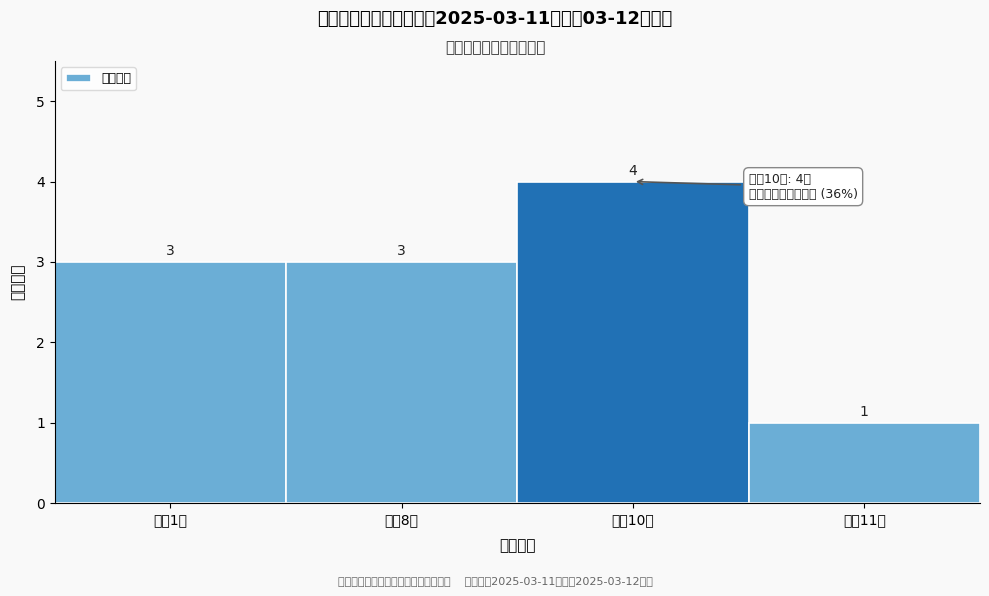

Reading left to right, what are all the values shown in this chart?

3	3	4	1